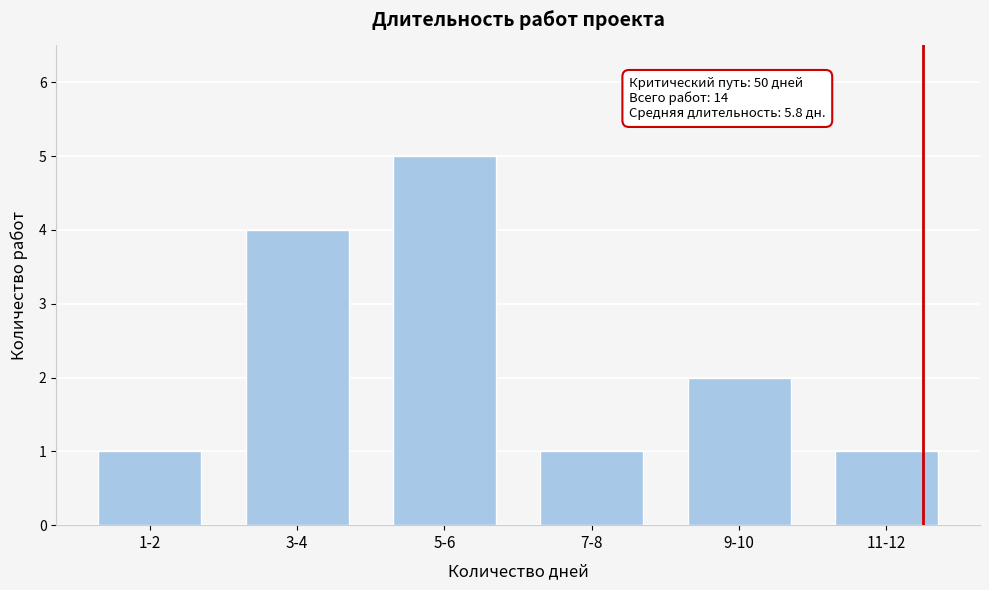

Reading right to left, list all the values displayed in this chart.

11-12=1	9-10=2	7-8=1	5-6=5	3-4=4	1-2=1